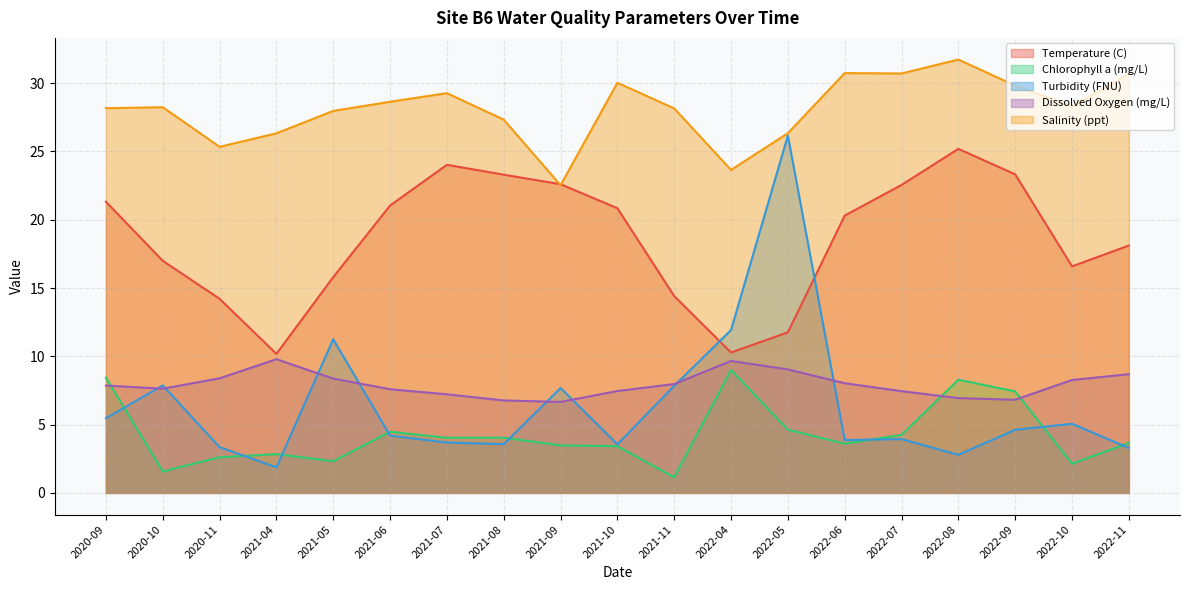

Is the value of Turbidity (FNU) at 2022-07 greater than the value of Dissolved Oxygen (mg/L) at 2020-10?

No